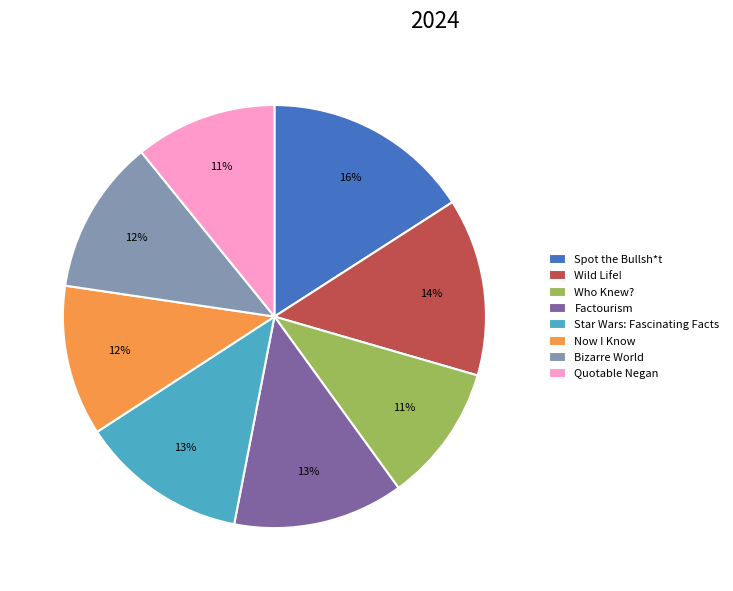

To the nearest percent, what percentage of the pie is Wild Life!?

14%